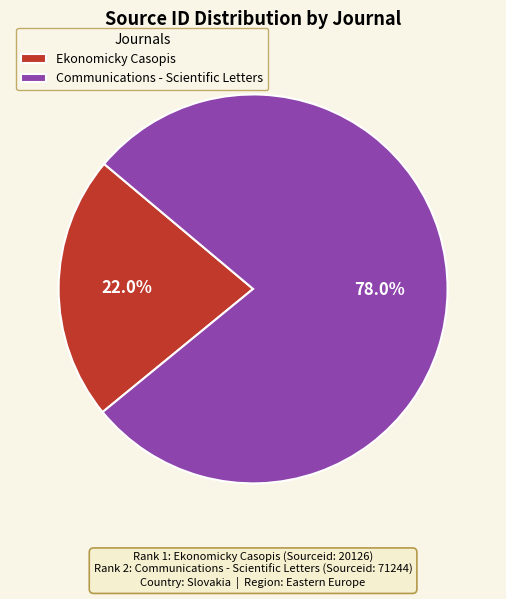

Which category has the biggest portion of the pie?

Communications - Scientific Letters